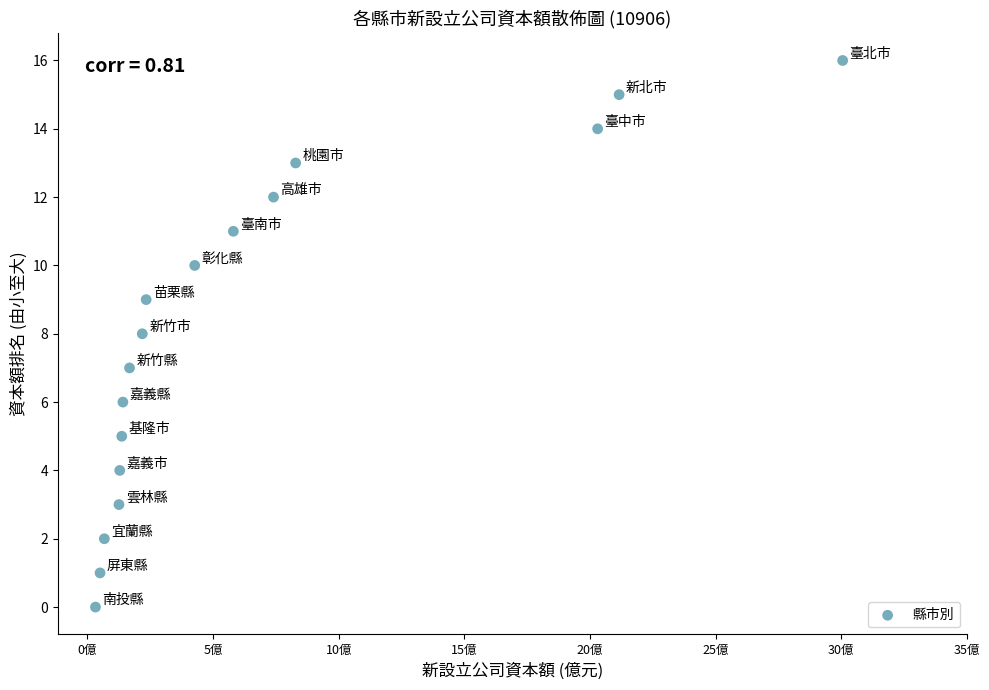

What is the range of Y values (max minus min)?

16